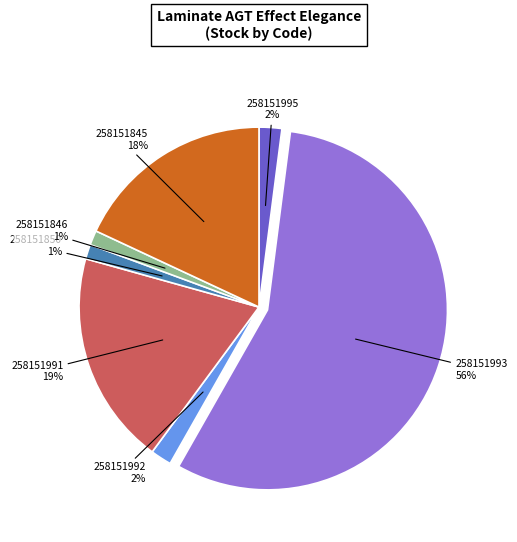

How many slices are in this pie chart?

7